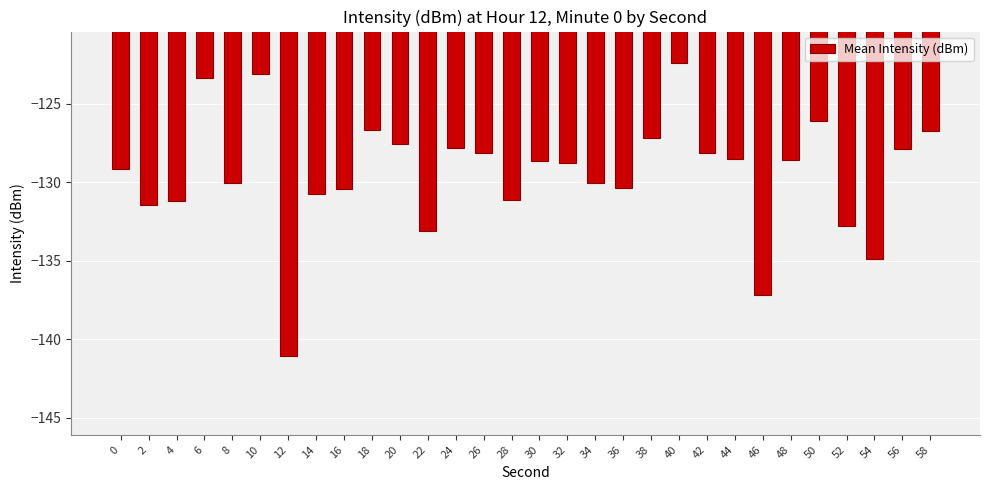

The chart shows a value of -61.7 at 22. True or false?

False